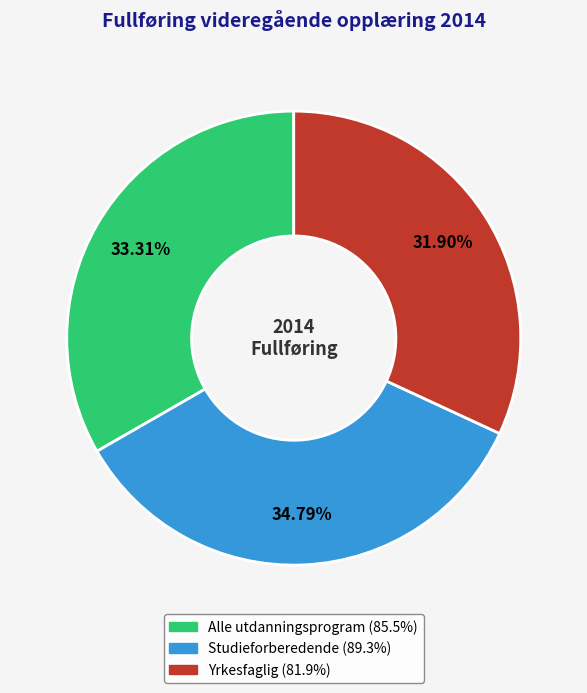

To the nearest percent, what percentage of the pie is Yrkesfaglig?

32%